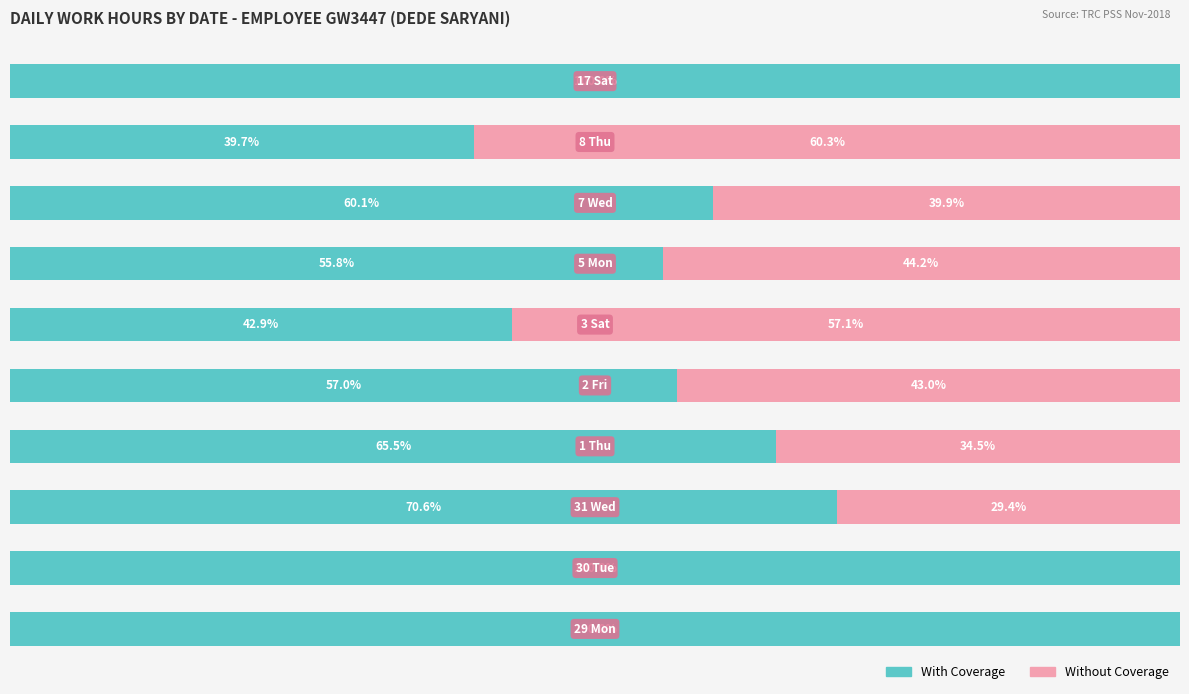

At how many categories does at least one series exceed 93?

3